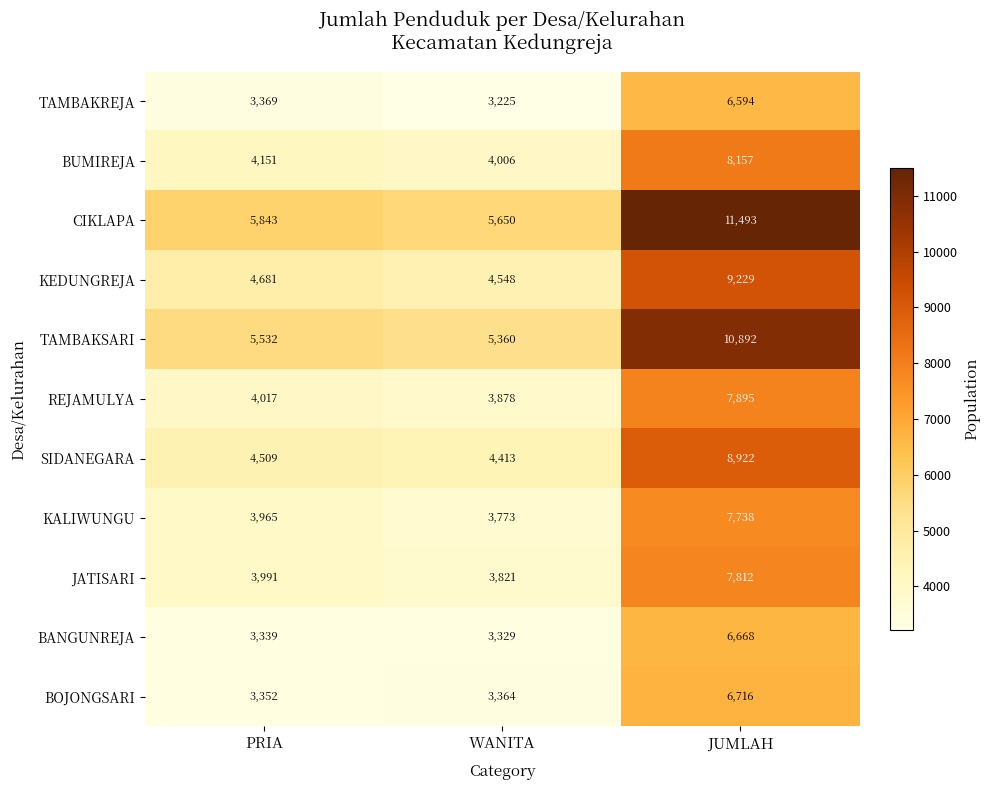

At how many categories does at least one series exceed 9235?

1